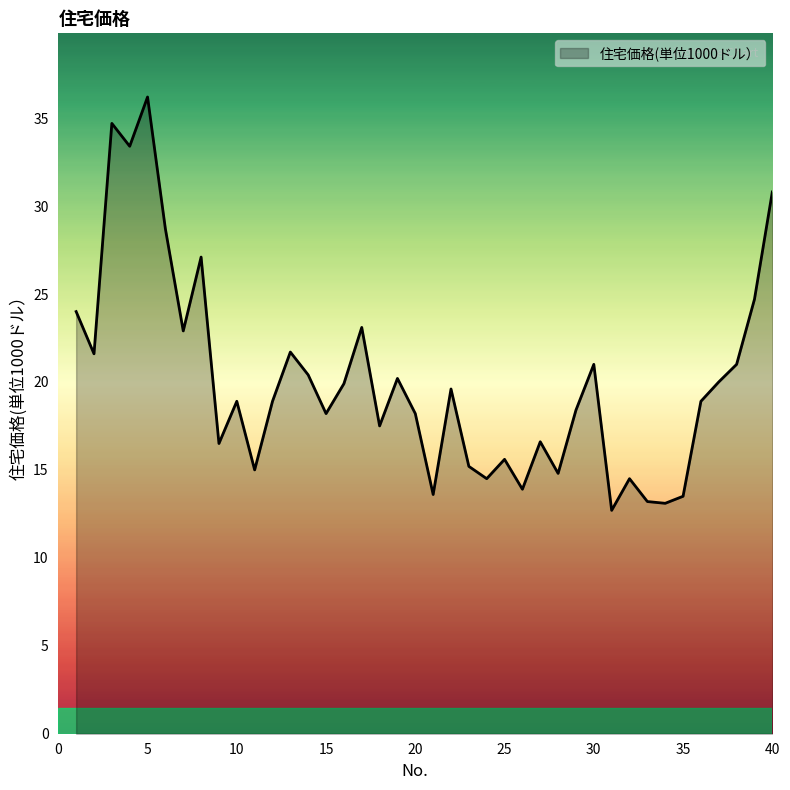

What is the difference between the maximum and minimum values?

23.5